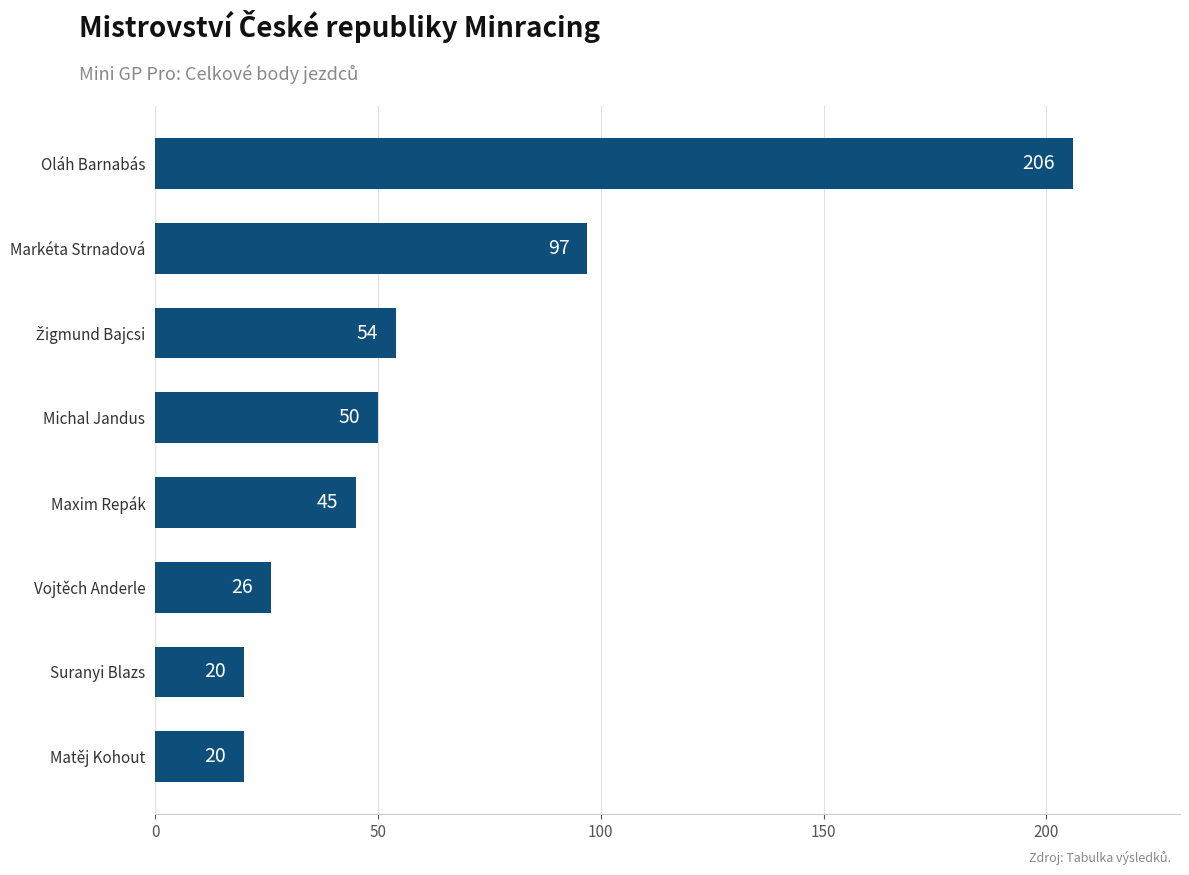

Is it true that the value at Markéta Strnadová is 55?

False